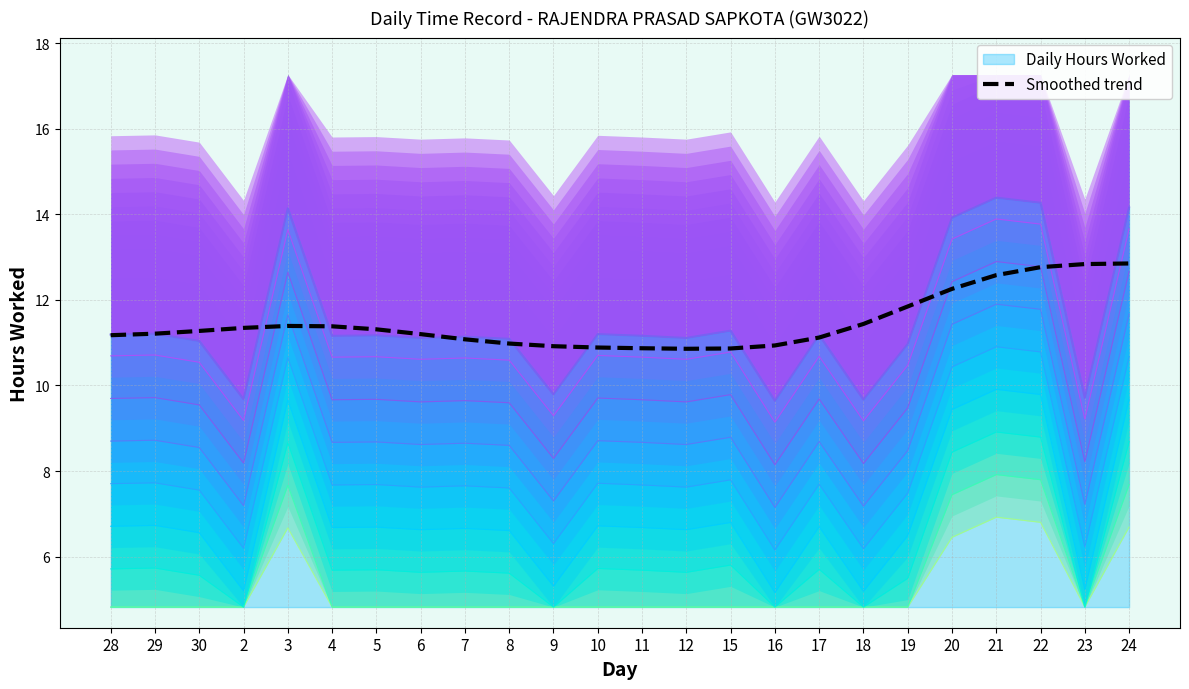

At which category does the data reach its first local valley?

12